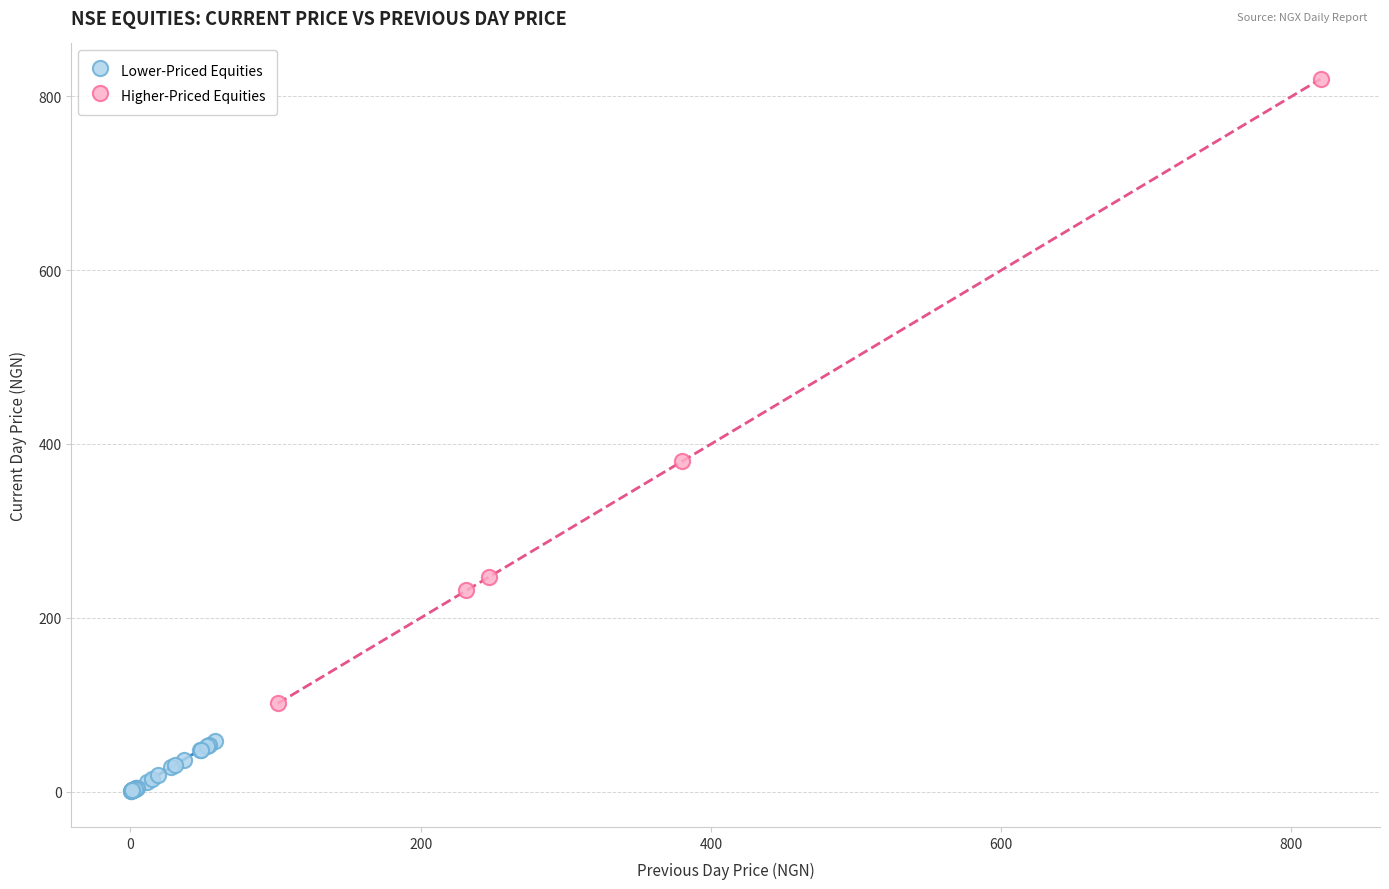

Which series contains the lowest Y value?

Lower-Priced Equities